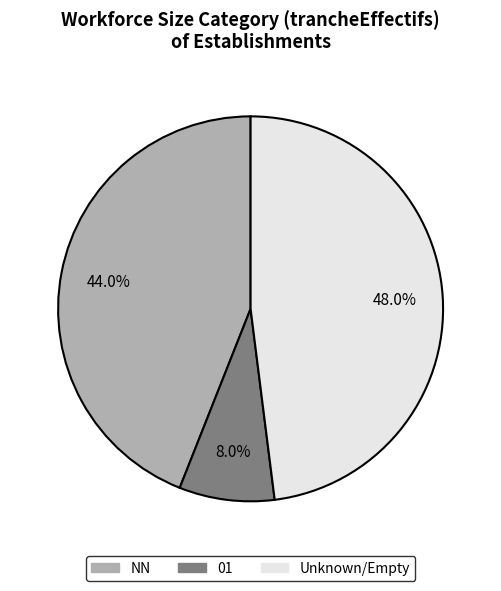

To the nearest percent, what is the difference between the 01 and NN slice percentages?

36%